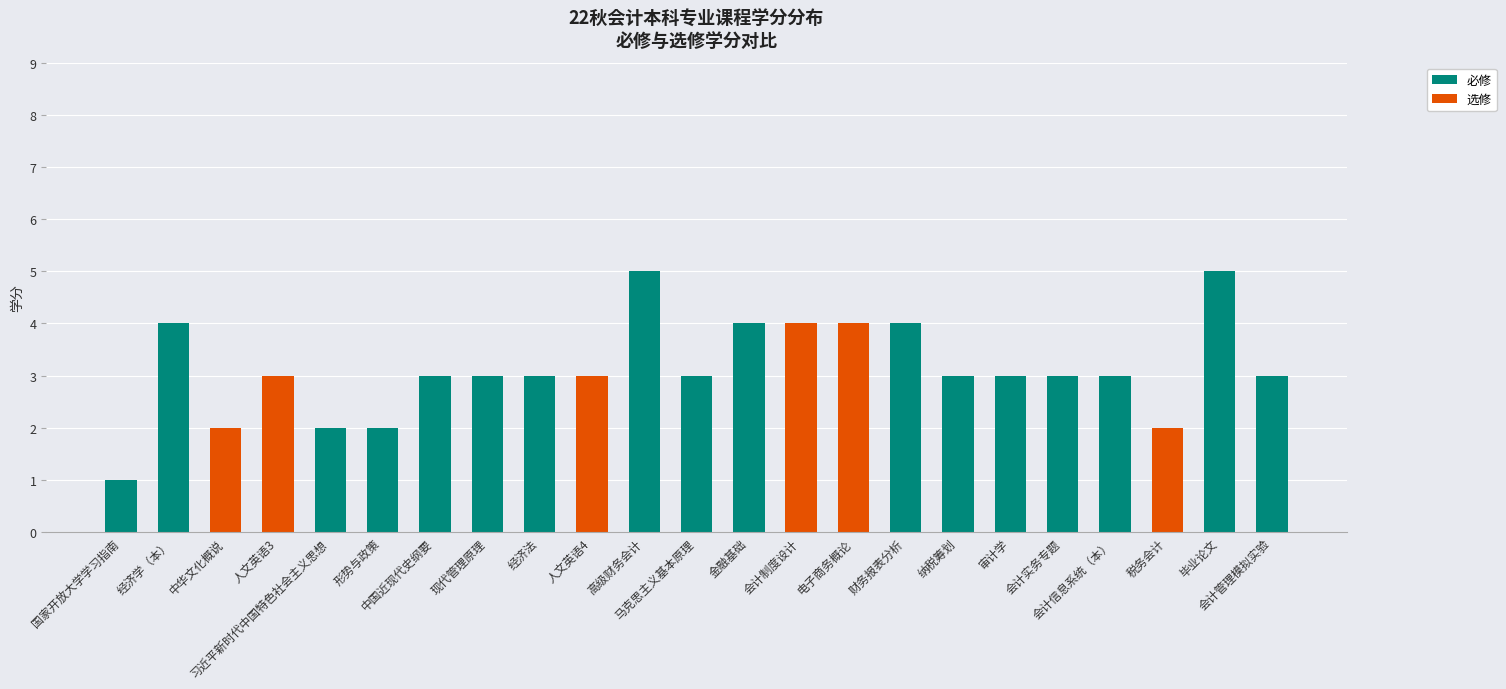

What are all the series names shown in the legend?

必修, 选修